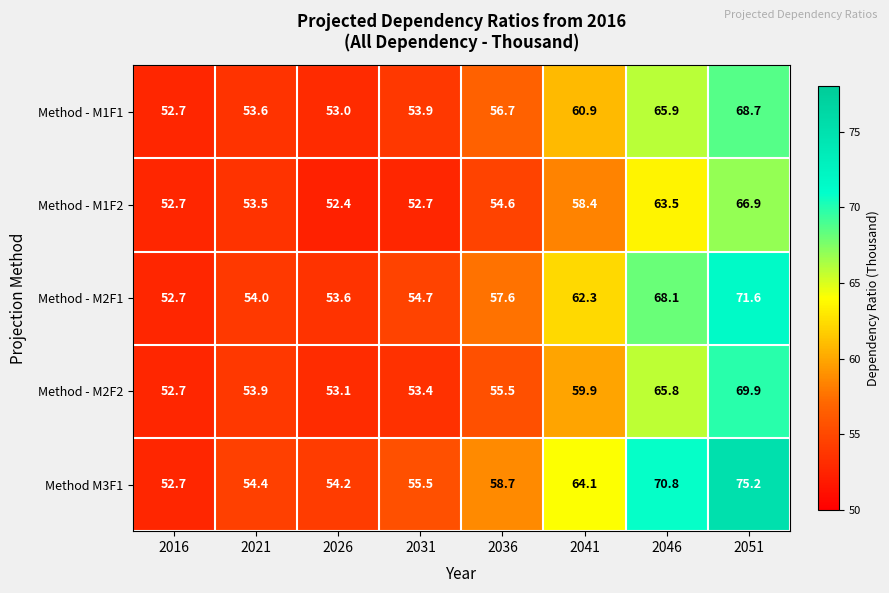

Rank the categories by Method - M2F2 value from highest to lowest.

2051, 2046, 2041, 2036, 2021, 2031, 2026, 2016